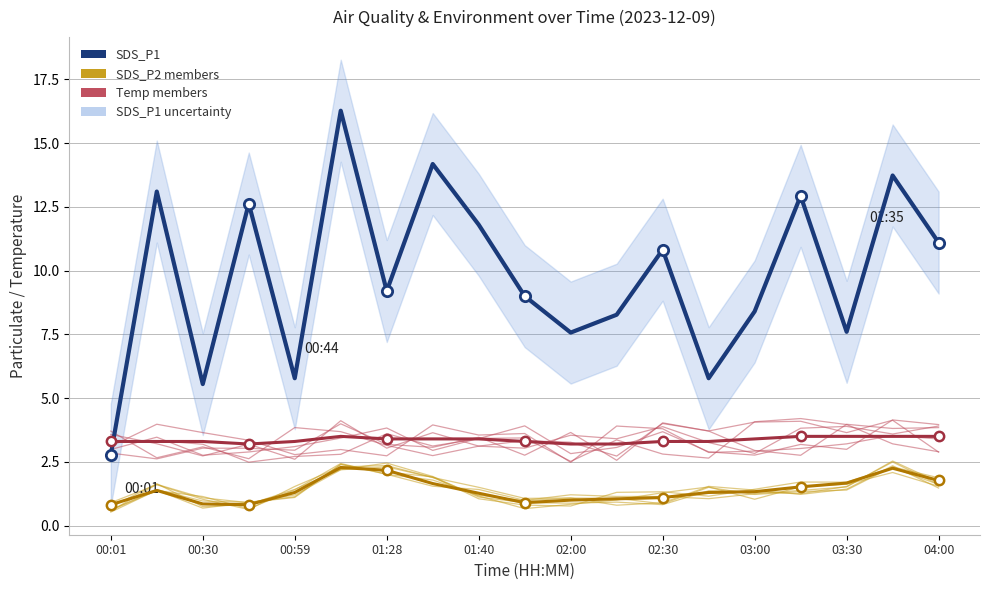

Is the value of Temp (offset) at 04:00 greater than the value of SDS_P1 at 02:30?

No